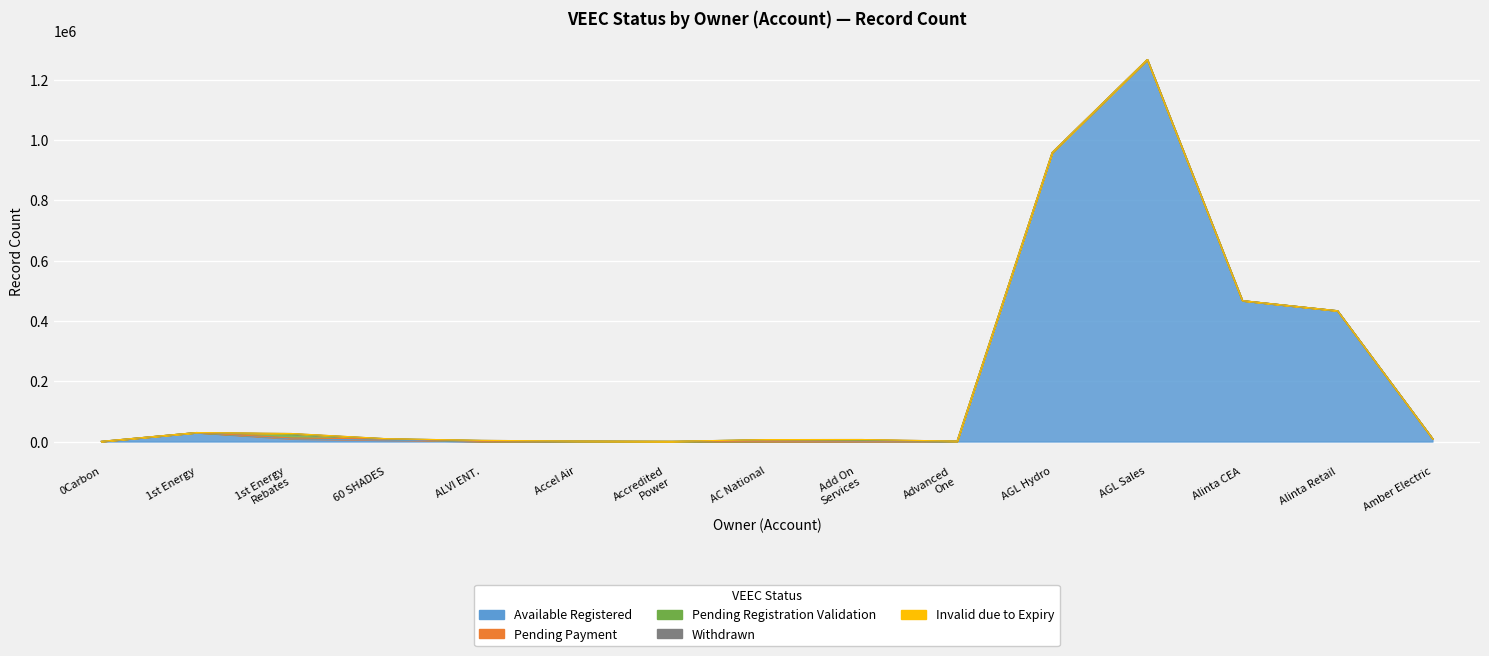

Is it true that Available Registered equals 1235 at Advanced One Pty Ltd - A002407?

True